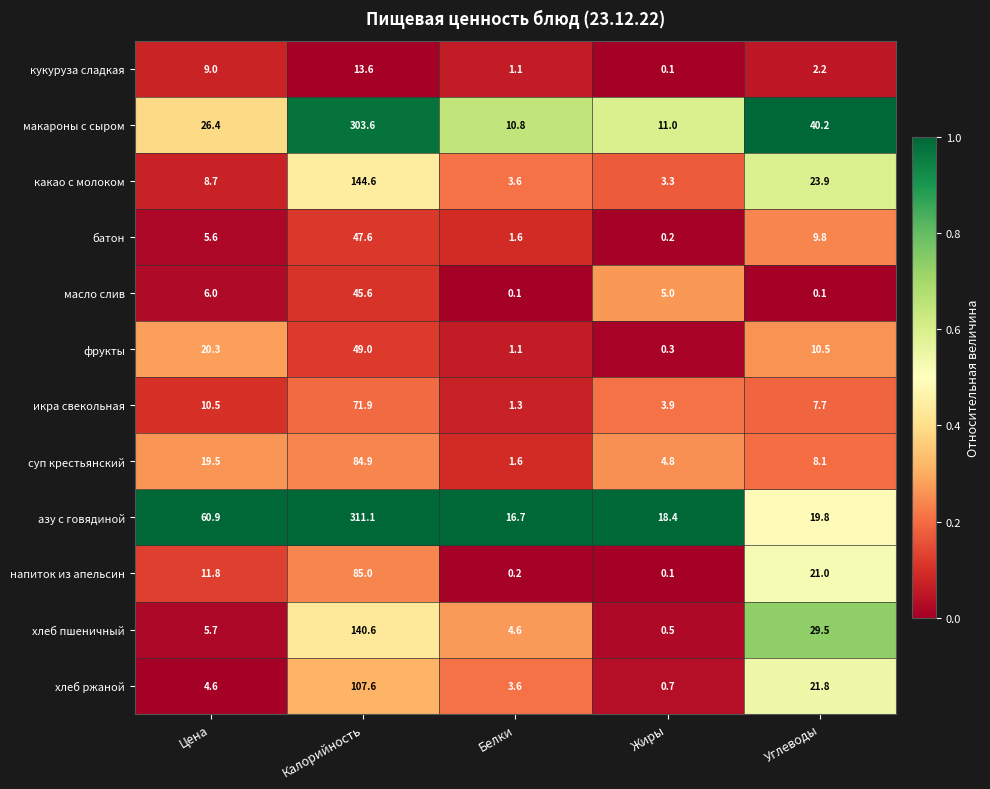

What is the difference between the highest and lowest values at Белки?

16.6